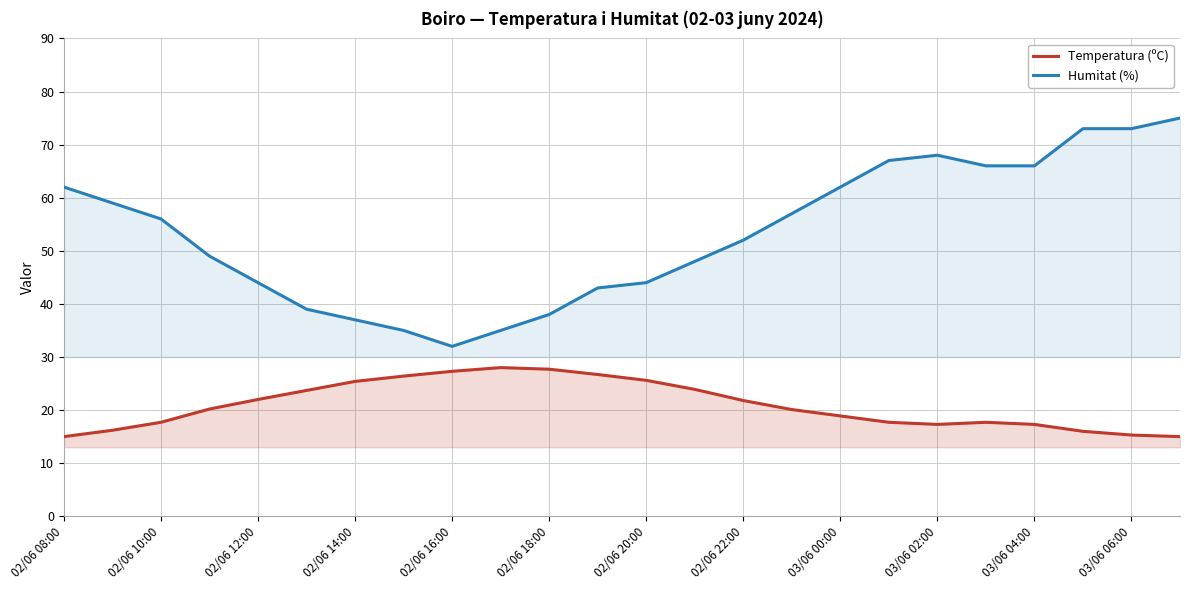

What is the difference between the second highest and minimum values in the Temperatura (ºC) series?

12.7